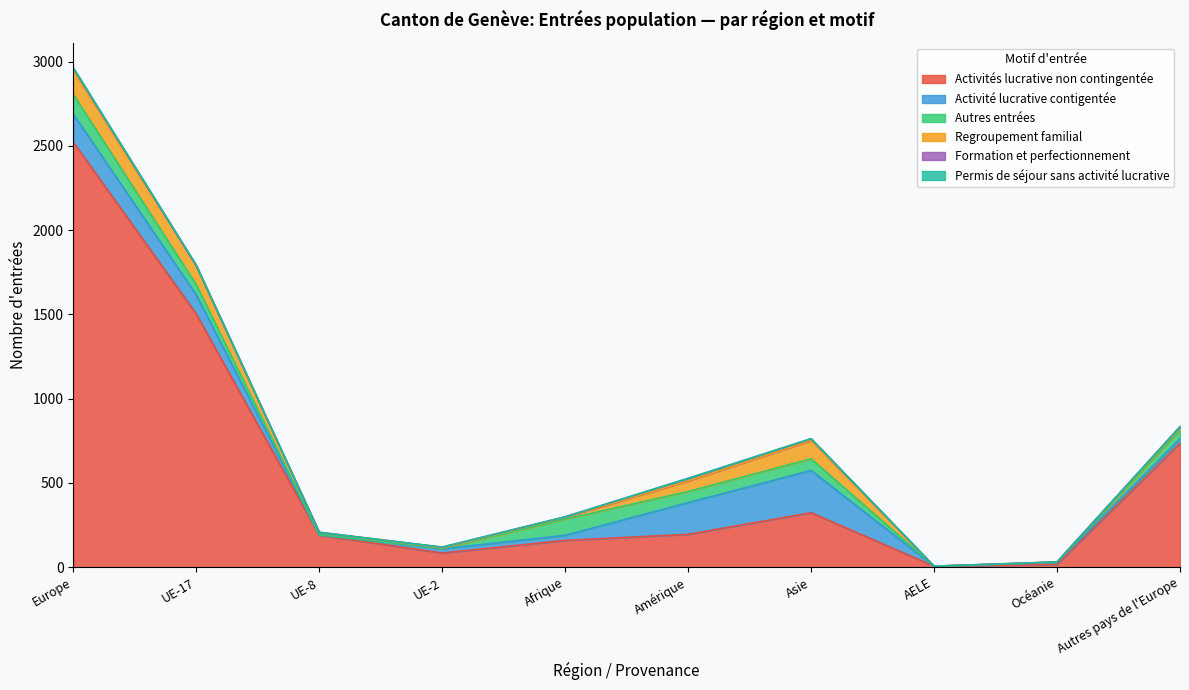

List the series in order of their peak value, highest first.

Activités lucrative non contingentée, Activité lucrative contigentée, Regroupement familial, Autres entrées, Formation et perfectionnement, Permis de séjour sans activité lucrative